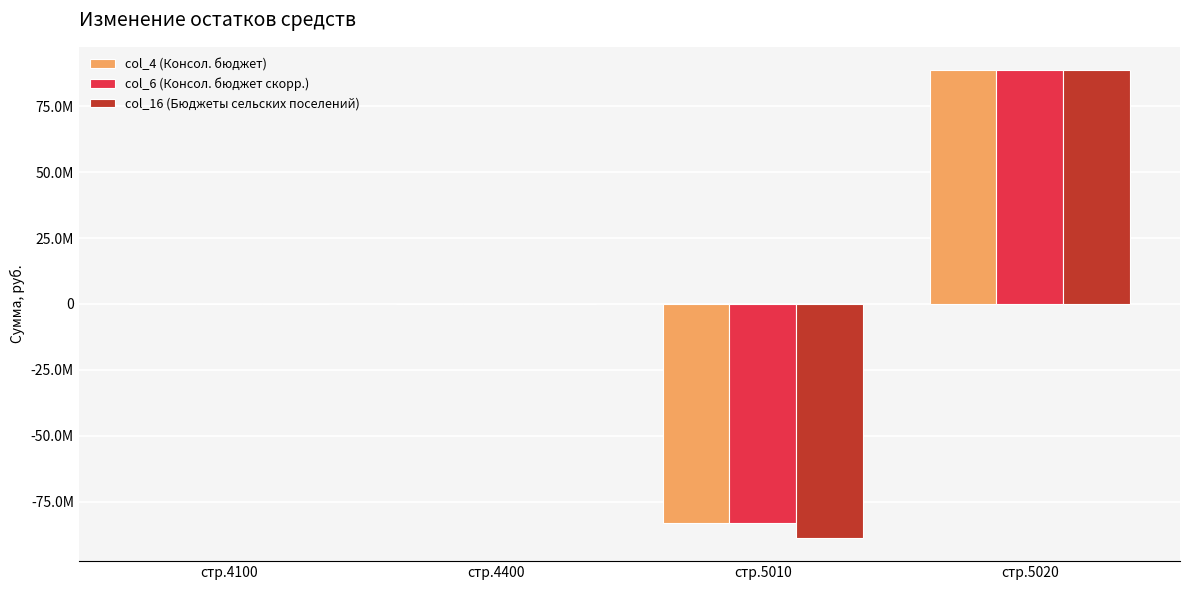

Reading right to left, transcribe all the data shown in this chart.

col_4 (Консол. бюджет): стр.5020=88525373.7	стр.5010=-83170069.5	стр.4400=119943.7	стр.4100=119943.7
col_6 (Консол. бюджет скорр.): стр.5020=88525373.7	стр.5010=-83170069.5	стр.4400=119943.7	стр.4100=119943.7
col_16 (Бюджеты сельских поселений): стр.5020=88582973.7	стр.5010=-88584237.5	стр.4400=119943.7	стр.4100=119943.7